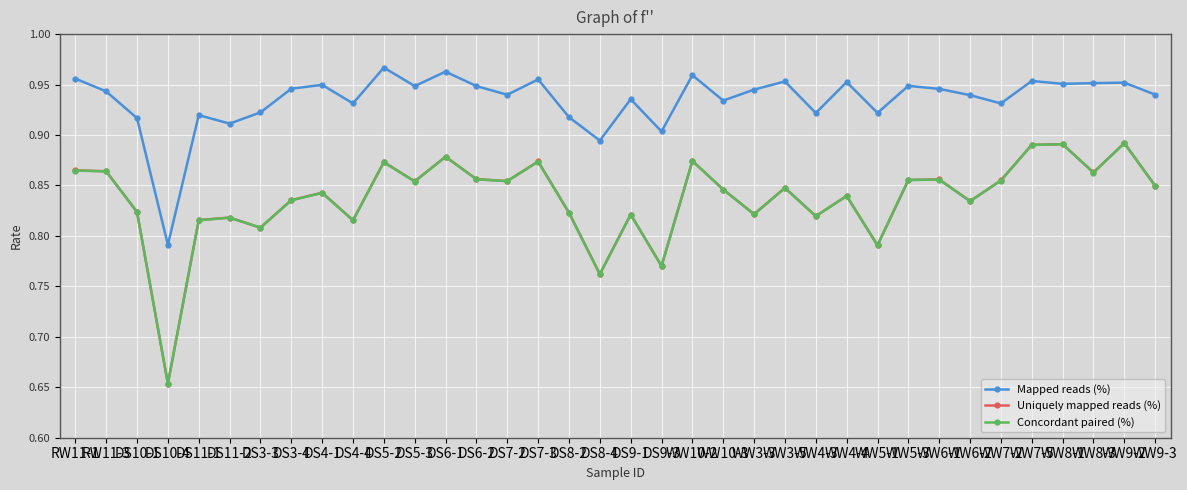

At which label is Uniquely mapped reads (%) closest to 0?

DS10-4